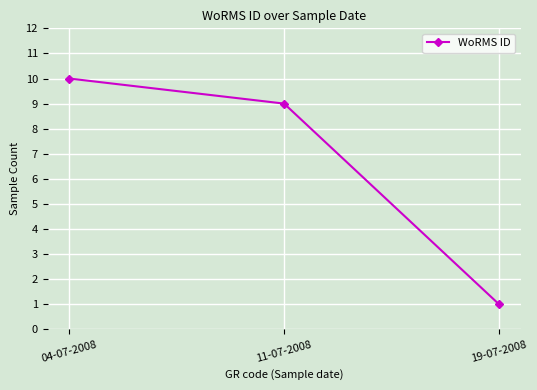

Reading left to right, list all the values displayed in this chart.

04-07-2008=10	11-07-2008=9	19-07-2008=1